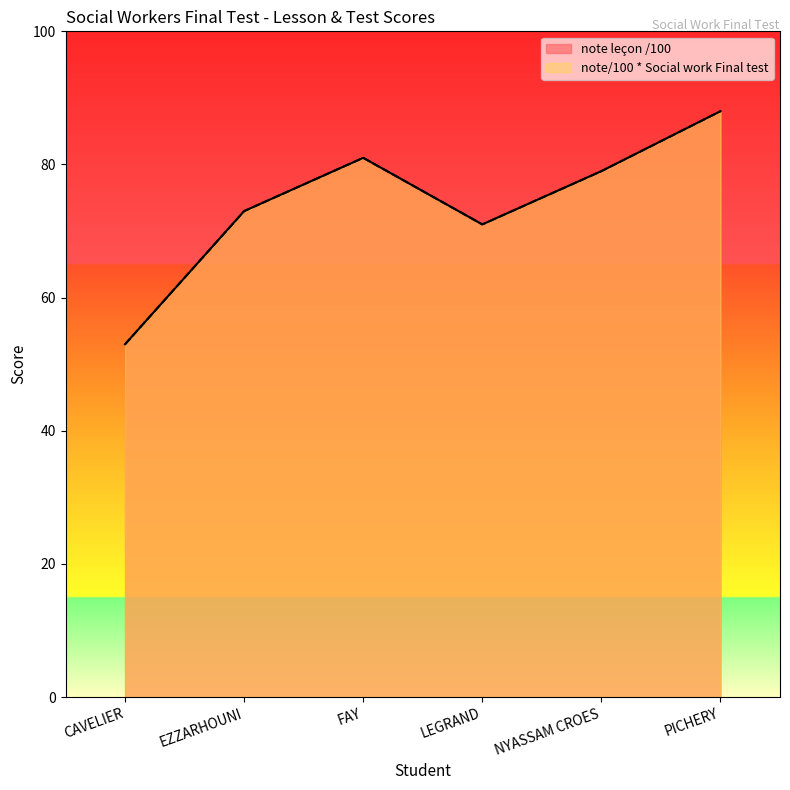

What is the sum of the note/100 * Social work Final test values at CAVELIER and FAY?

134